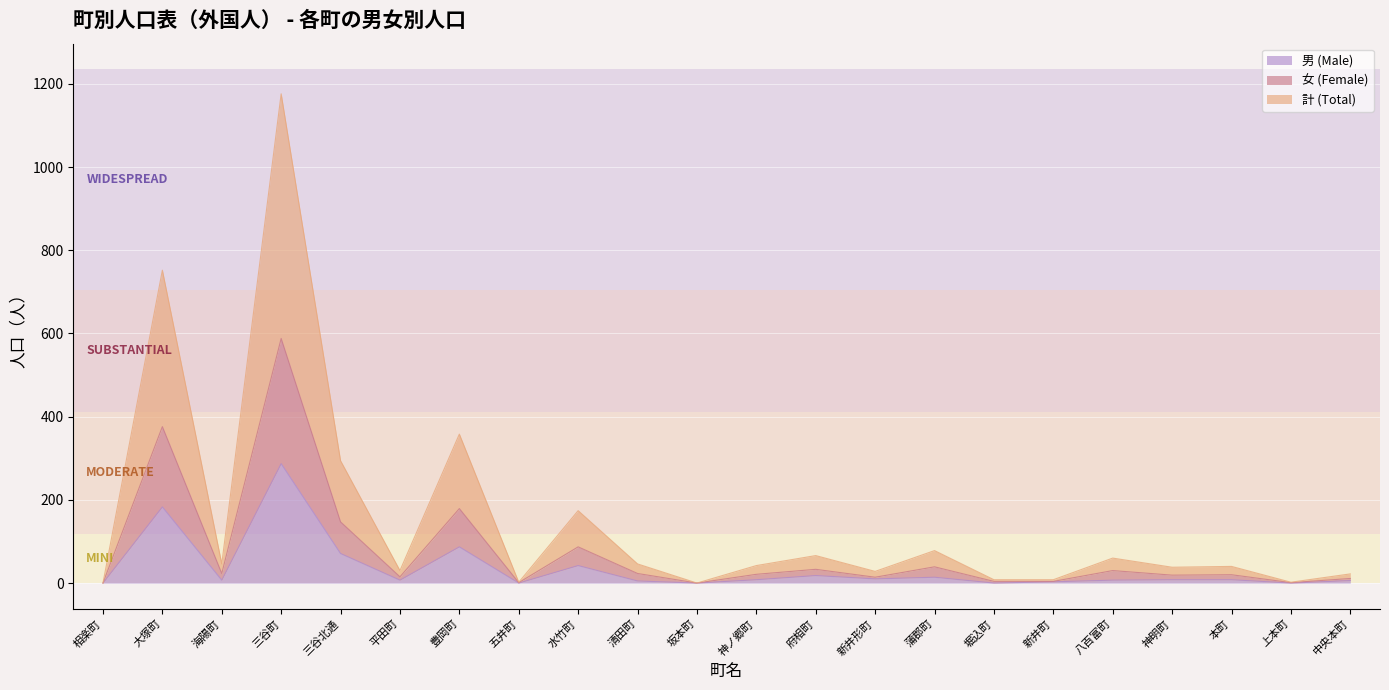

What is the highest value of the 計 (Total) series?

1176